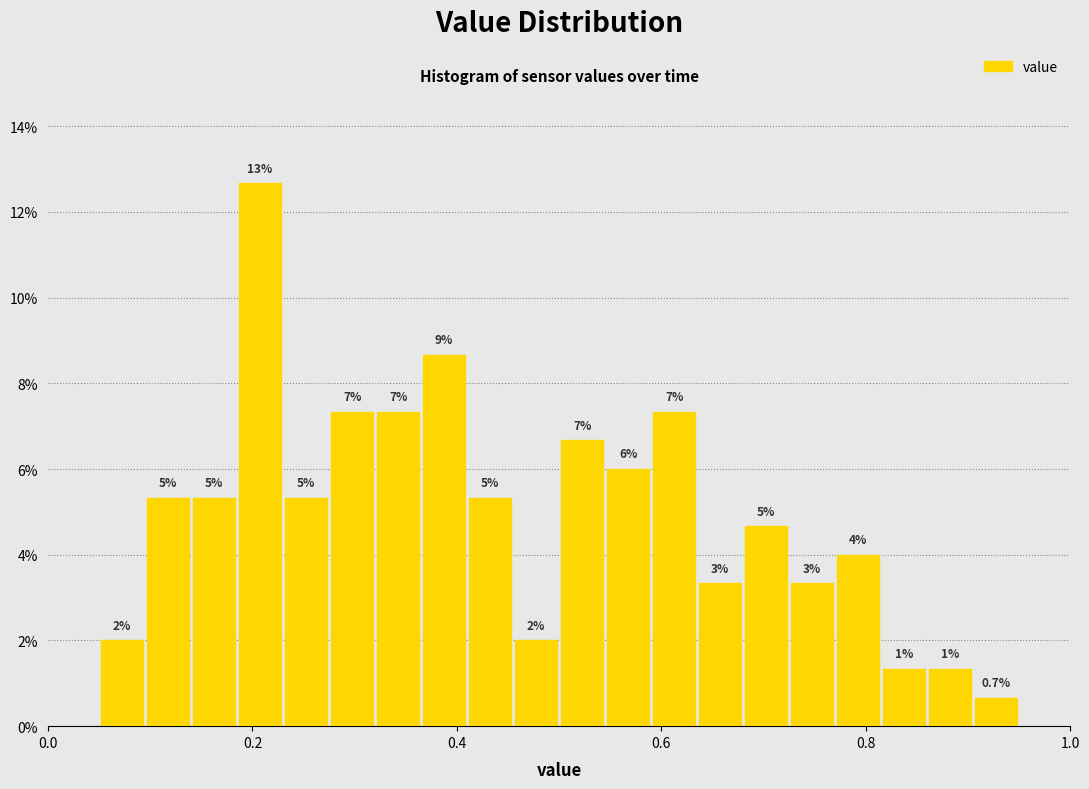

Read against the x-axis, roughly where is the centre of the tallest bar?

0.20